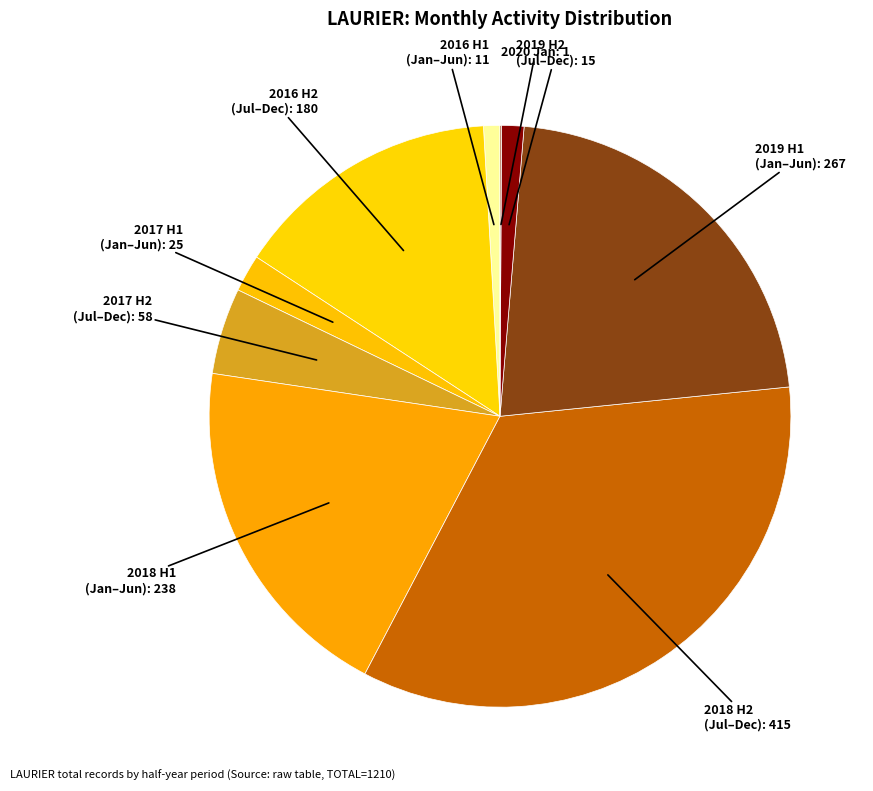

Is the sum of 2018 H1 (Jan–Jun): 238 and 2019 H2 (Jul–Dec): 15 greater than half?

No